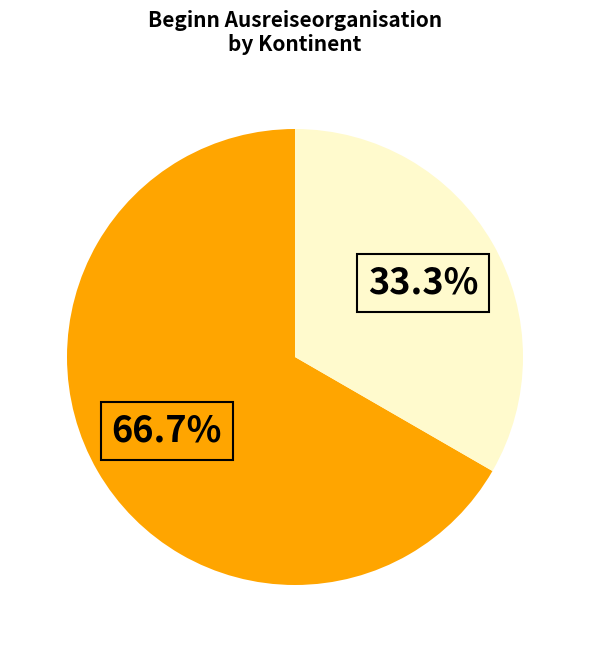

To the nearest percent, what is the average slice percentage?

50%